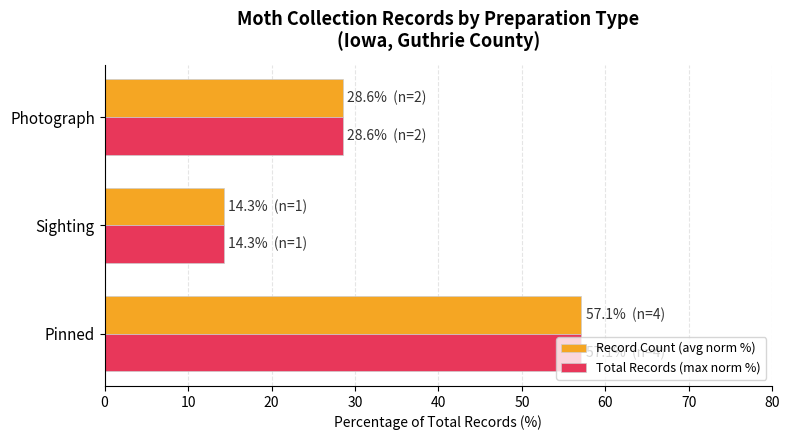

How many values in the Record Count (avg norm %) series are below 28?

1